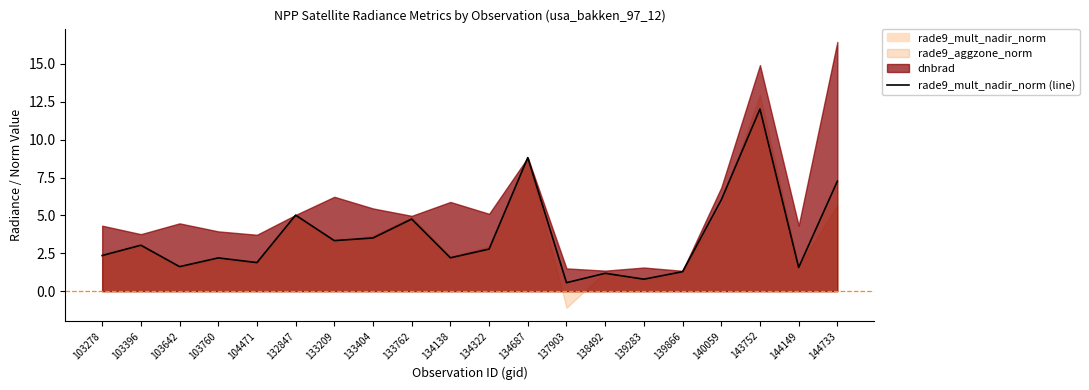

Which category has the lowest value across all series?

137903